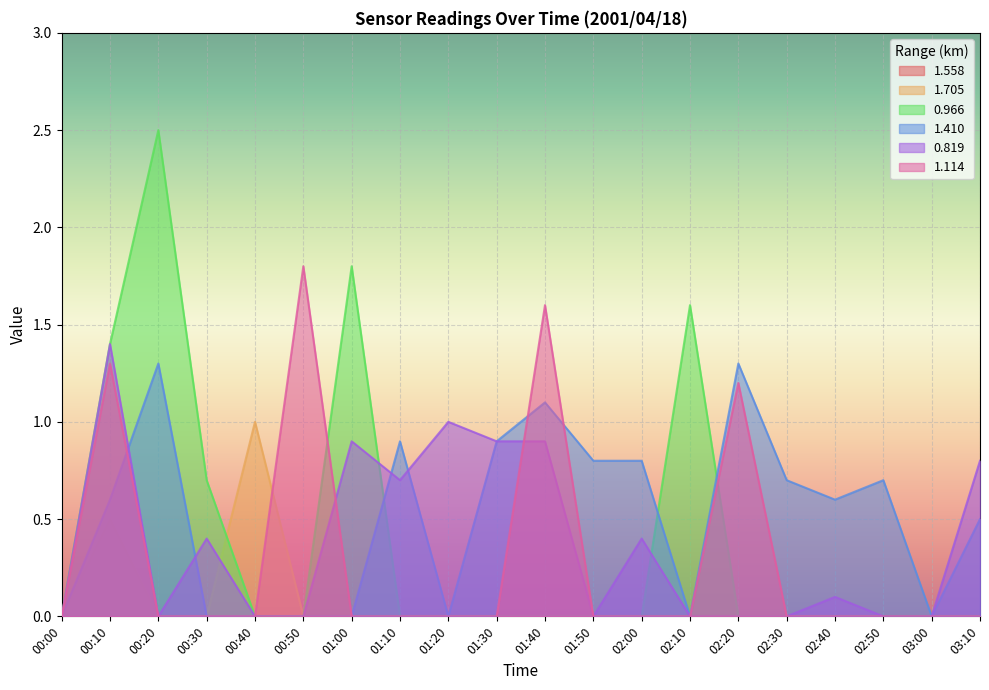

Reading left to right, what are all the values shown in this chart?

1.705: 00:00=0.0	00:10=0.5	00:20=0.0	00:30=0.0	00:40=1.0	00:50=0.0	01:00=0.0	01:10=0.0	01:20=0.0	01:30=0.0	01:40=0.0	01:50=0.0	02:00=0.0	02:10=0.0	02:20=0.0	02:30=0.0	02:40=0.0	02:50=0.0	03:00=0.0	03:10=0.0
0.966: 00:00=0.0	00:10=1.4	00:20=2.5	00:30=0.7	00:40=0.0	00:50=0.0	01:00=1.8	01:10=0.0	01:20=0.0	01:30=0.0	01:40=0.0	01:50=0.0	02:00=0.0	02:10=1.6	02:20=0.0	02:30=0.0	02:40=0.0	02:50=0.0	03:00=0.0	03:10=0.0
1.410: 00:00=0.0	00:10=0.6	00:20=1.3	00:30=0.0	00:40=0.0	00:50=0.0	01:00=0.0	01:10=0.9	01:20=0.0	01:30=0.9	01:40=1.1	01:50=0.8	02:00=0.8	02:10=0.0	02:20=1.3	02:30=0.7	02:40=0.6	02:50=0.7	03:00=0.0	03:10=0.5
0.819: 00:00=0.0	00:10=1.4	00:20=0.0	00:30=0.4	00:40=0.0	00:50=0.0	01:00=0.9	01:10=0.7	01:20=1.0	01:30=0.9	01:40=0.9	01:50=0.0	02:00=0.4	02:10=0.0	02:20=0.0	02:30=0.0	02:40=0.1	02:50=0.0	03:00=0.0	03:10=0.8
1.114: 00:00=0.0	00:10=1.3	00:20=0.0	00:30=0.0	00:40=0.0	00:50=1.8	01:00=0.0	01:10=0.0	01:20=0.0	01:30=0.0	01:40=1.6	01:50=0.0	02:00=0.0	02:10=0.0	02:20=1.2	02:30=0.0	02:40=0.0	02:50=0.0	03:00=0.0	03:10=0.0